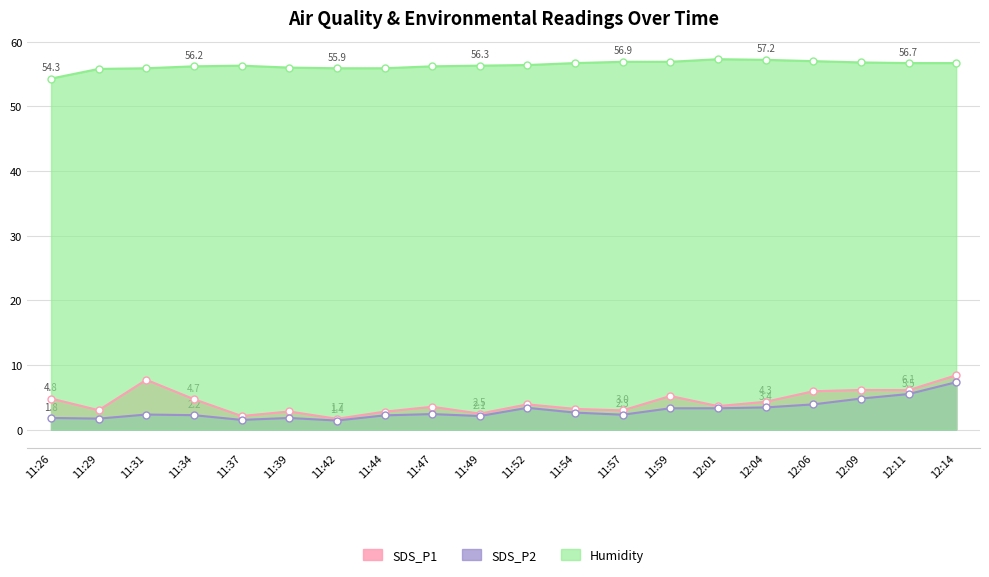

How many lines are shown in the chart?

3